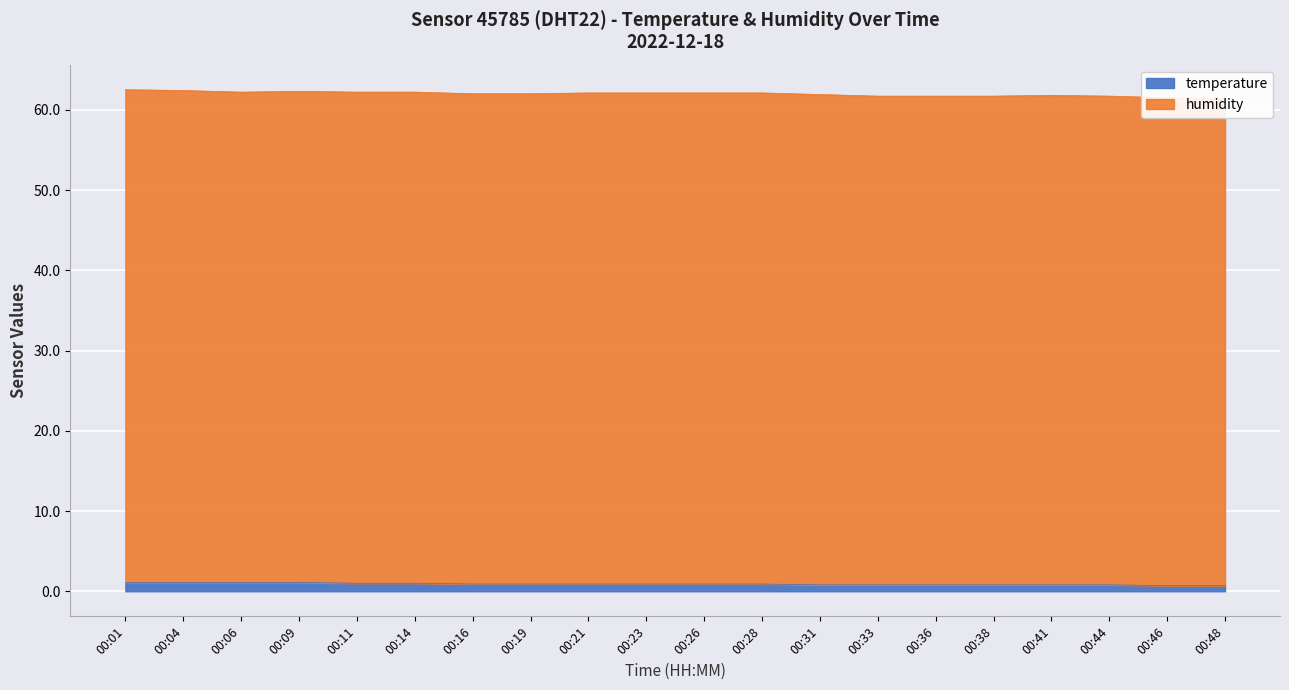

Does the chart display data point markers on the line(s)?

No